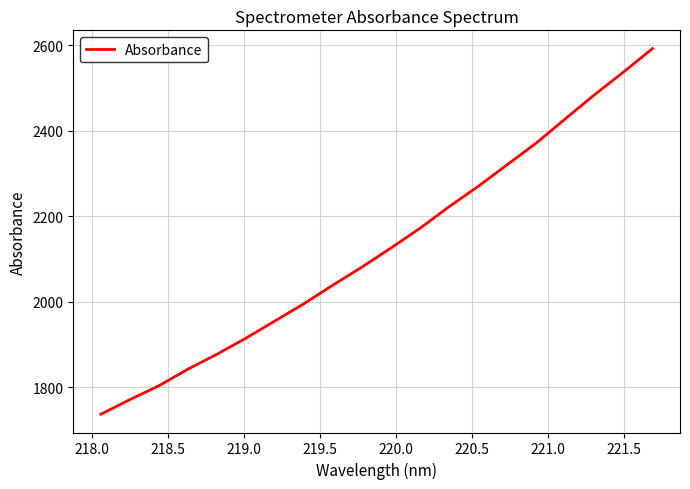

What is the minimum value shown in the chart?

1737.3